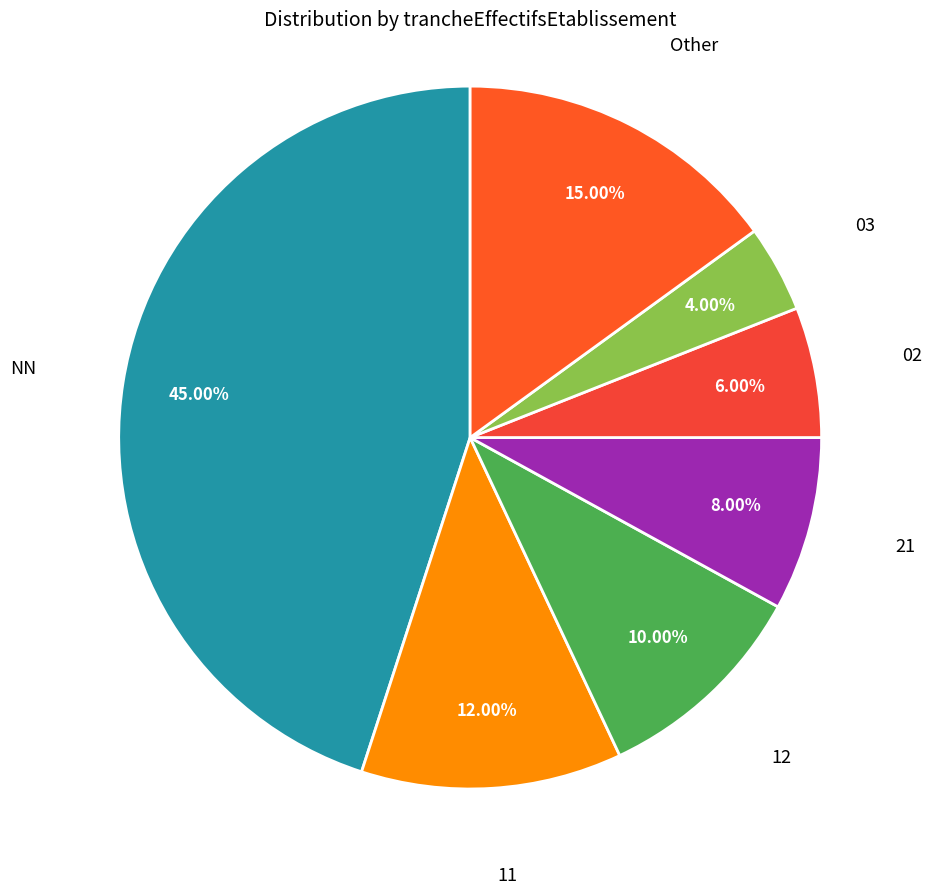

Is there any slice that represents more than half of the pie?

No